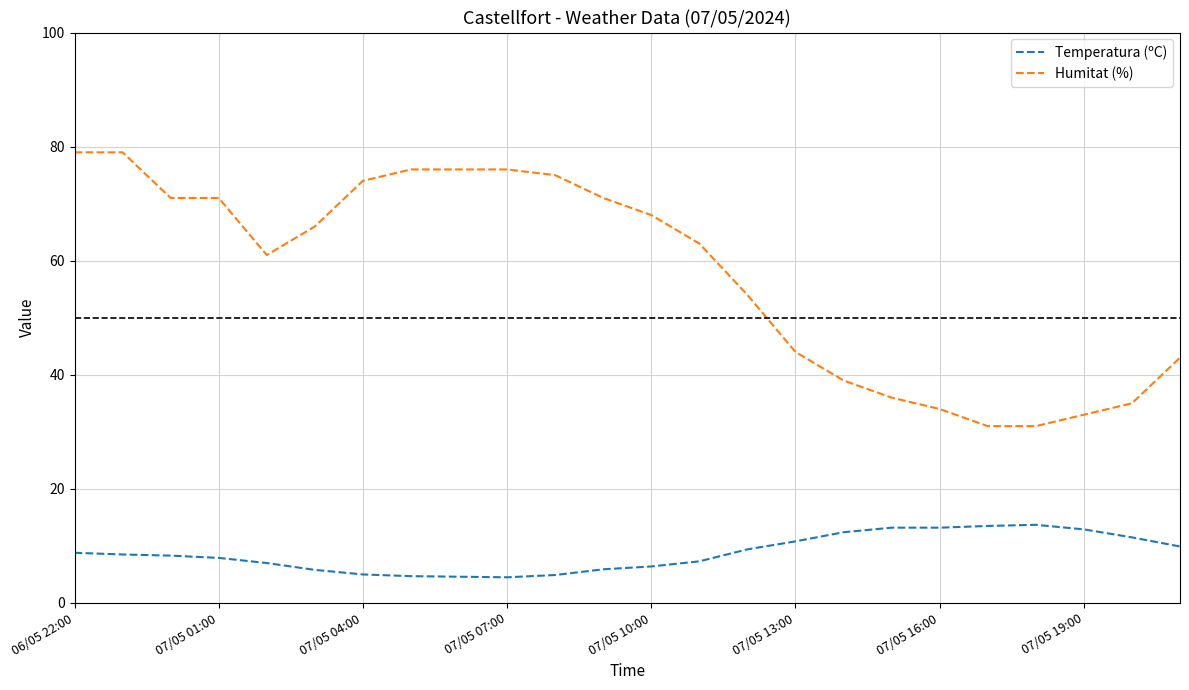

Which series has the largest total across all categories?

Humitat (%)